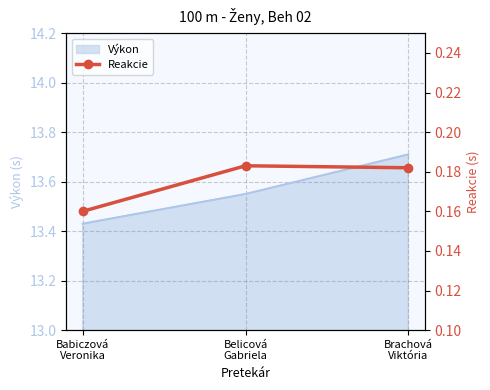

The value at Brachová
Viktória is 0.1. True or false?

False